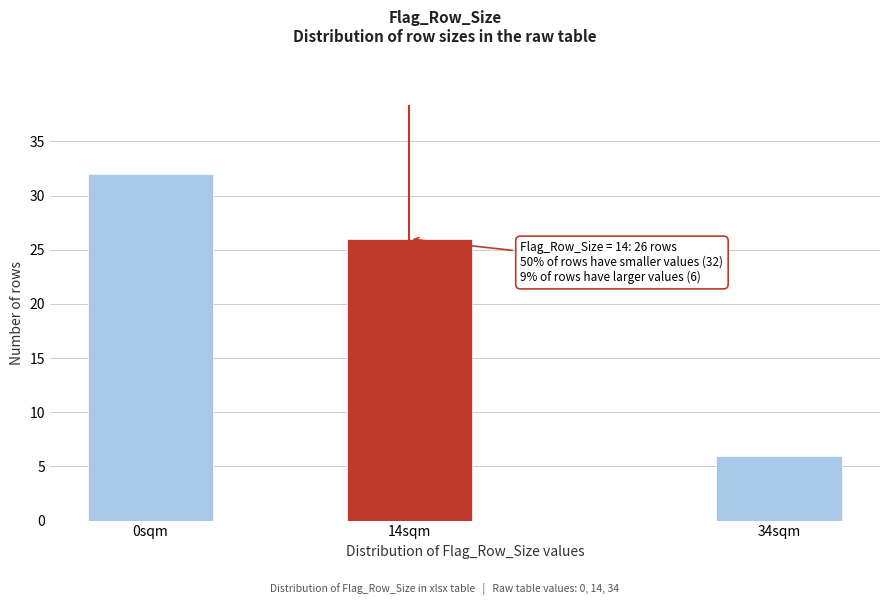

Reading right to left, extract all data points from this chart.

6	26	32